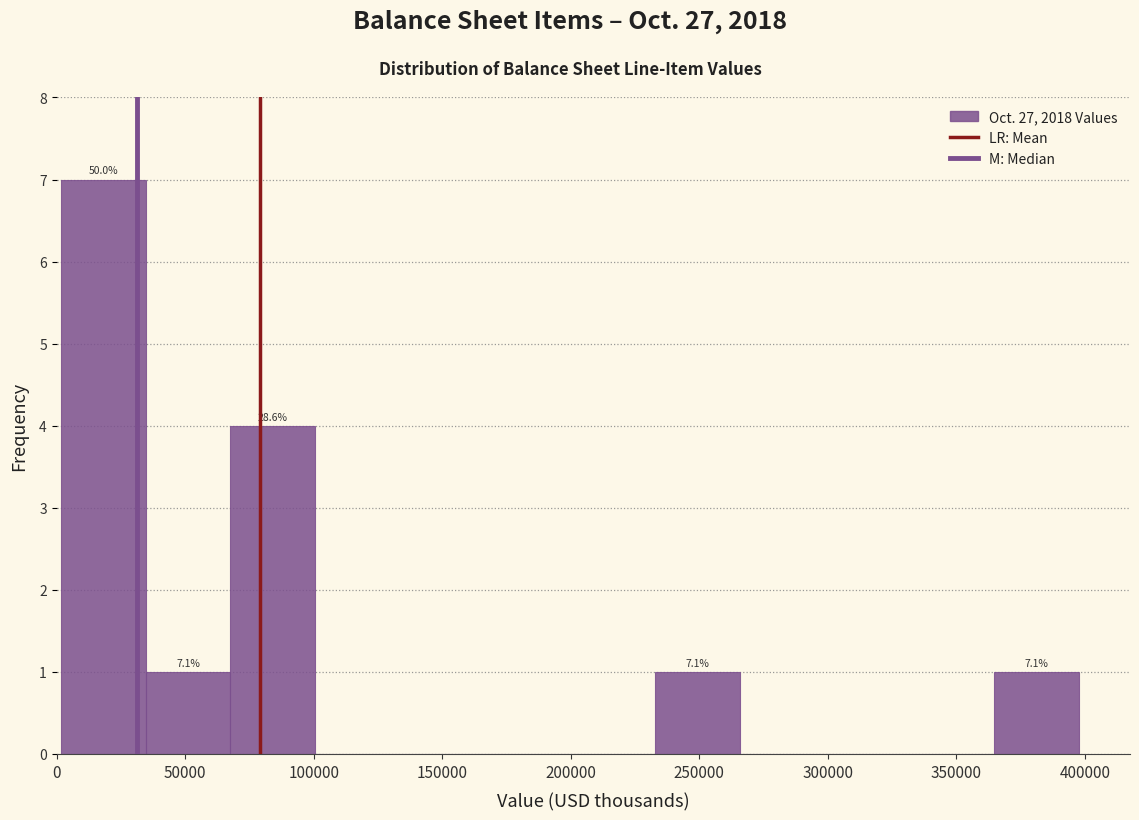

Which range on the x-axis has the tallest bar?

0 to 35000